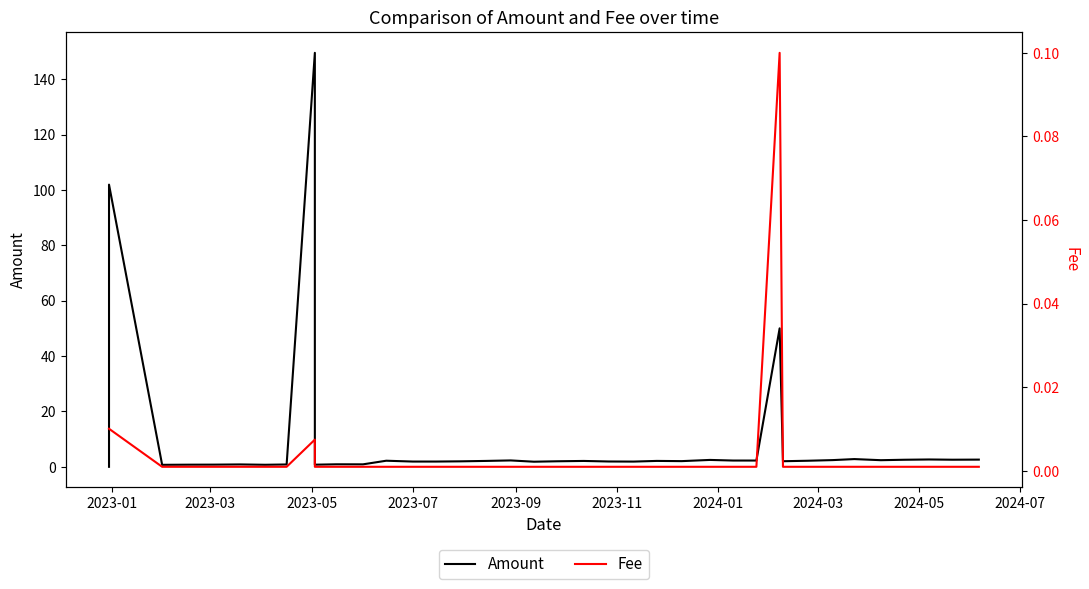

Which series has the widest spread of values?

Amount